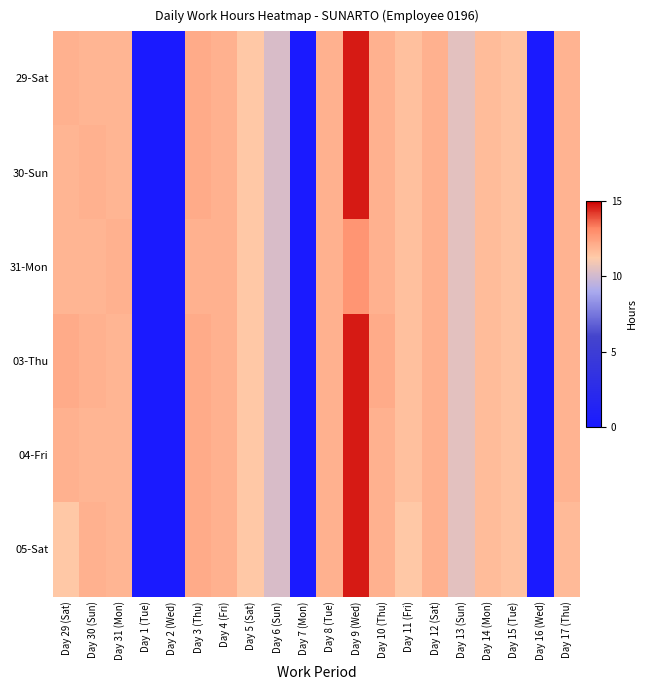

What is the total value across all series at Day 4 (Fri)?

71.8